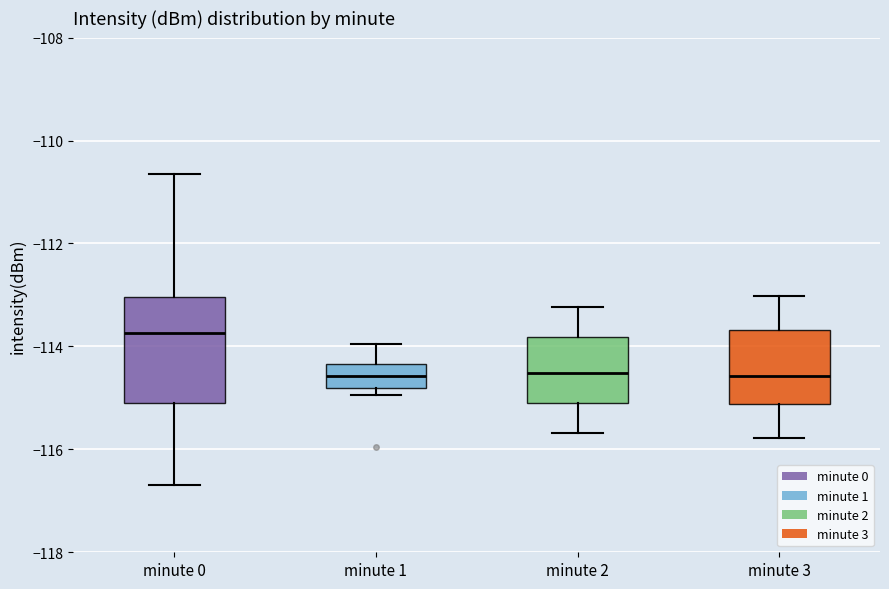

Reading left to right, read every box against the y-axis: the position of its median line, the range the box covers, and the ends of its whiskers. The values are not printed on the chart, so give them approximately, as read against the axis.

minute 0: median -113.8, box -115.0 to -113.0, whiskers -116.6 to -110.6
minute 1: median -114.6, box -114.8 to -114.4, whiskers -115.0 to -114.0
minute 2: median -114.6, box -115.0 to -113.8, whiskers -115.6 to -113.2
minute 3: median -114.6, box -115.2 to -113.6, whiskers -115.8 to -113.0